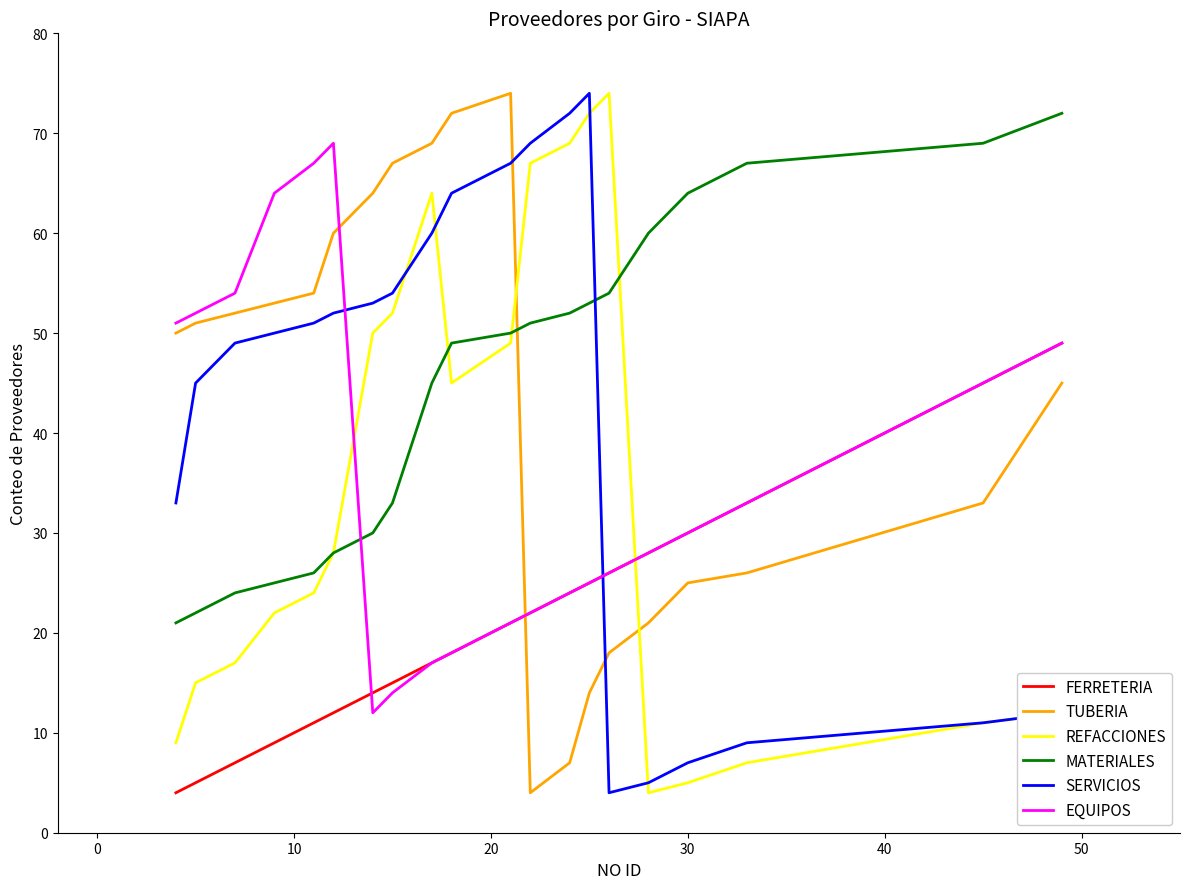

How many times do EQUIPOS and REFACCIONES cross each other?

2